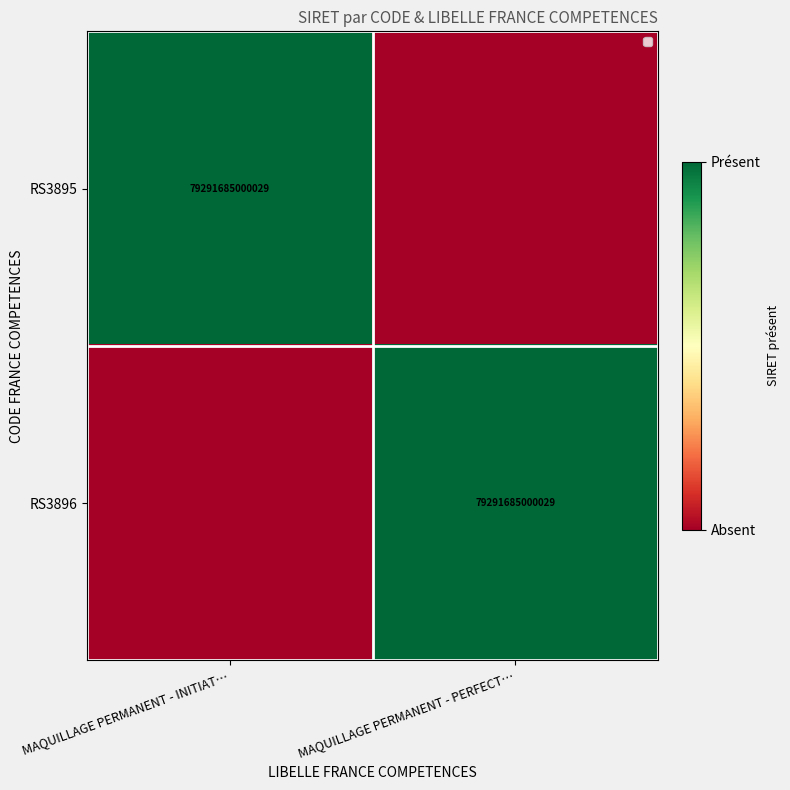

At how many categories does at least one series exceed 0?

2